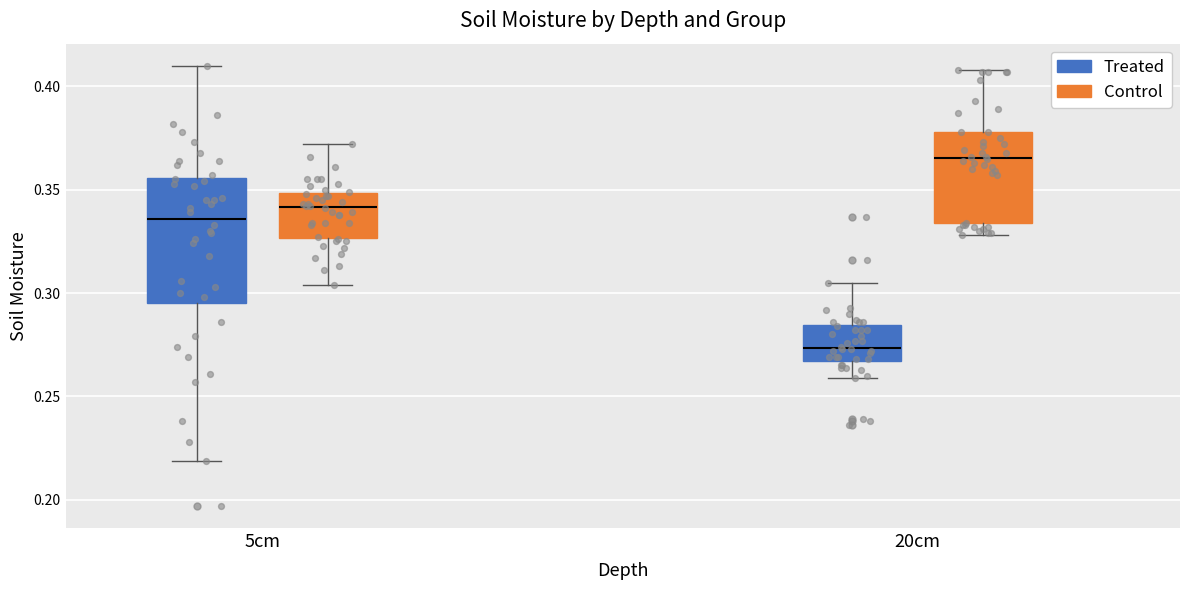

Which box has the lowest median line?

20cm (Treated)